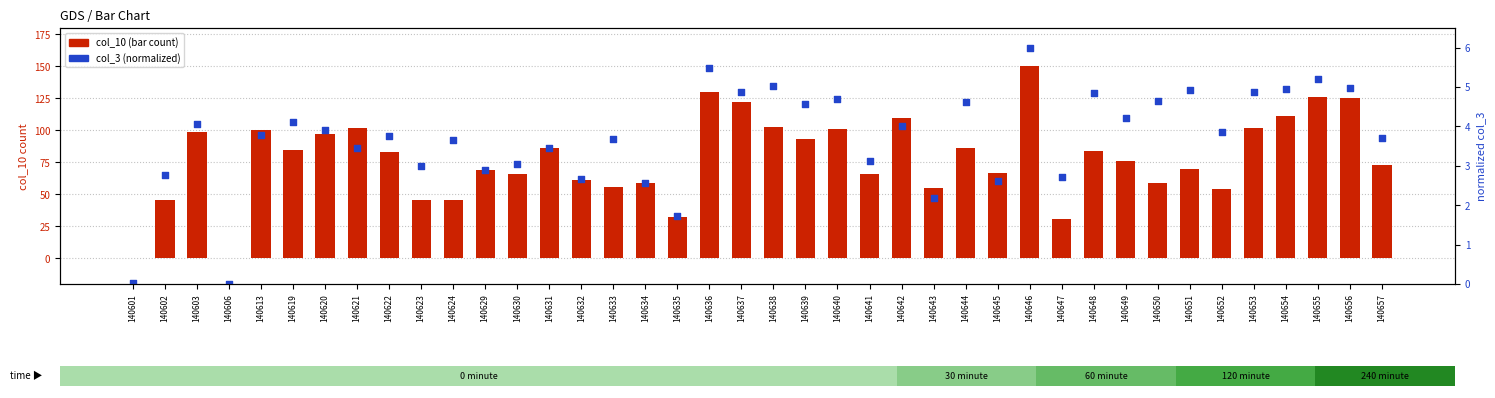

Which series has the largest total across all categories?

col_10 (bar count)